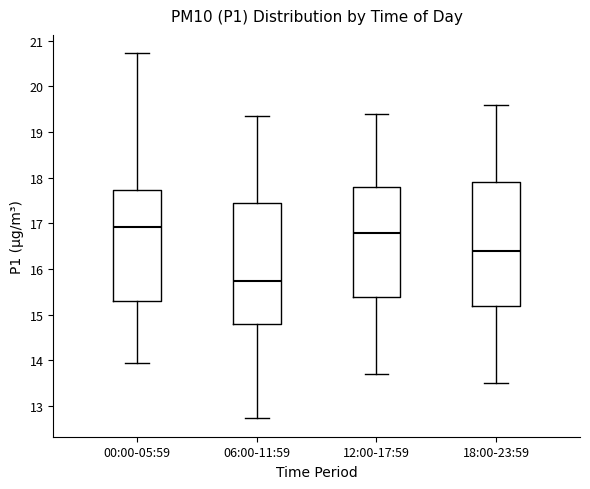

Reading left to right, transcribe this box plot: for each box, give where its median line is, the range the box spans, and where its two whiskers end, as read against the y-axis. The values are not printed on the chart, so give them approximately, as read against the axis.

00:00-05:59: median 16.9, box 15.3 to 17.7, whiskers 14.0 to 20.7
06:00-11:59: median 15.8, box 14.8 to 17.5, whiskers 12.7 to 19.4
12:00-17:59: median 16.8, box 15.4 to 17.8, whiskers 13.7 to 19.4
18:00-23:59: median 16.4, box 15.2 to 17.9, whiskers 13.5 to 19.6